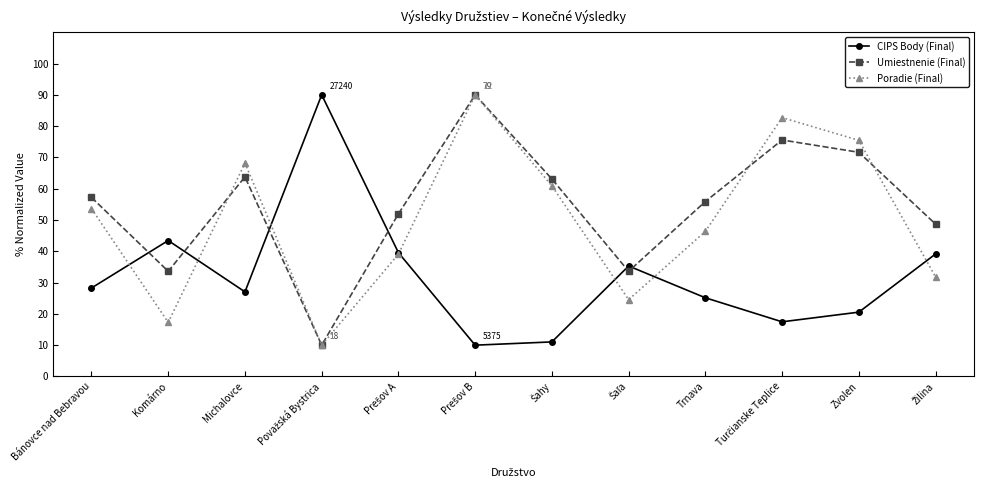

What is the value of the Poradie (Final) point at the 6th from the left?

90.0